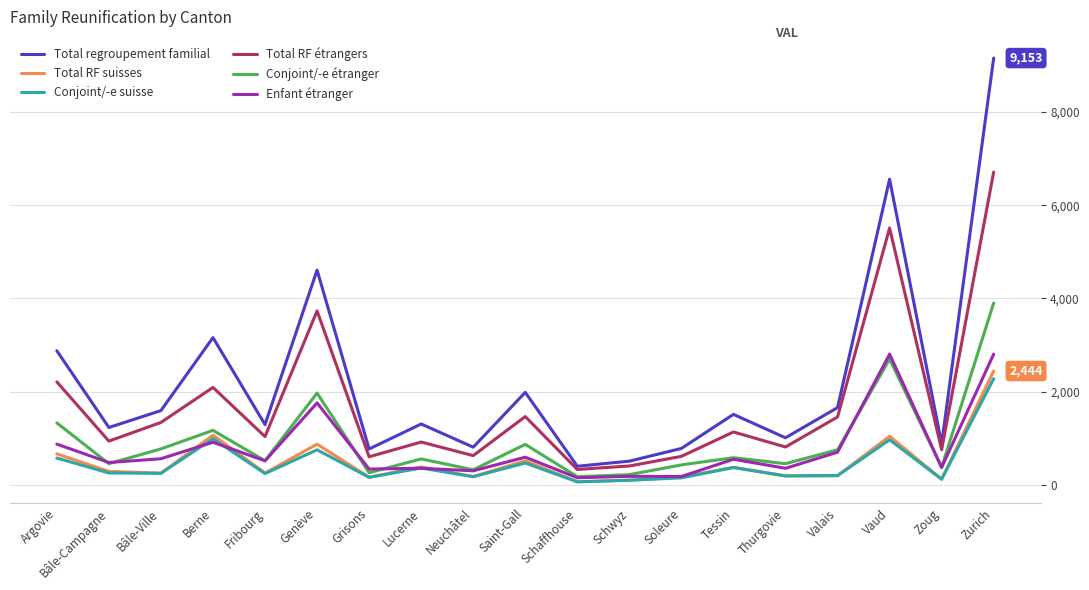

What are all the series names shown in the legend?

Total regroupement familial, Total RF suisses, Conjoint/-e suisse, Total RF étrangers, Conjoint/-e étranger, Enfant étranger